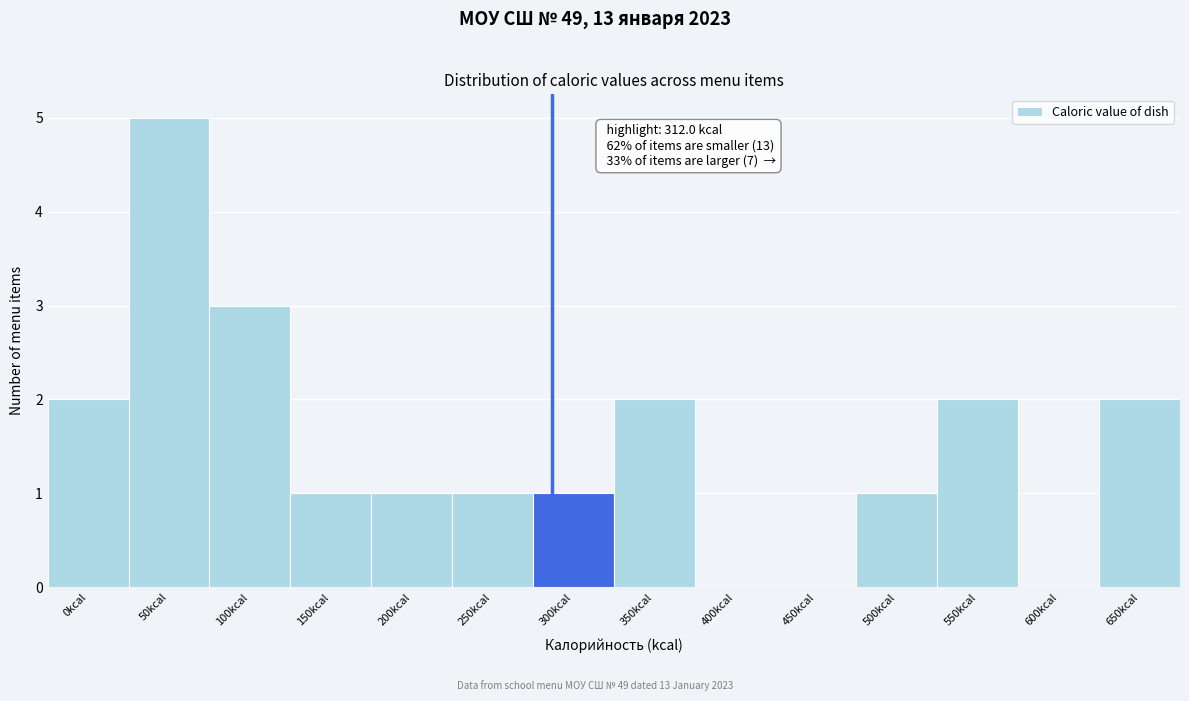

Reading left to right, what are all the values shown in this chart?

0kcal=2	50kcal=5	100kcal=3	150kcal=1	200kcal=1	250kcal=1	300kcal=1	350kcal=2	400kcal=0	450kcal=0	500kcal=1	550kcal=2	600kcal=0	650kcal=2